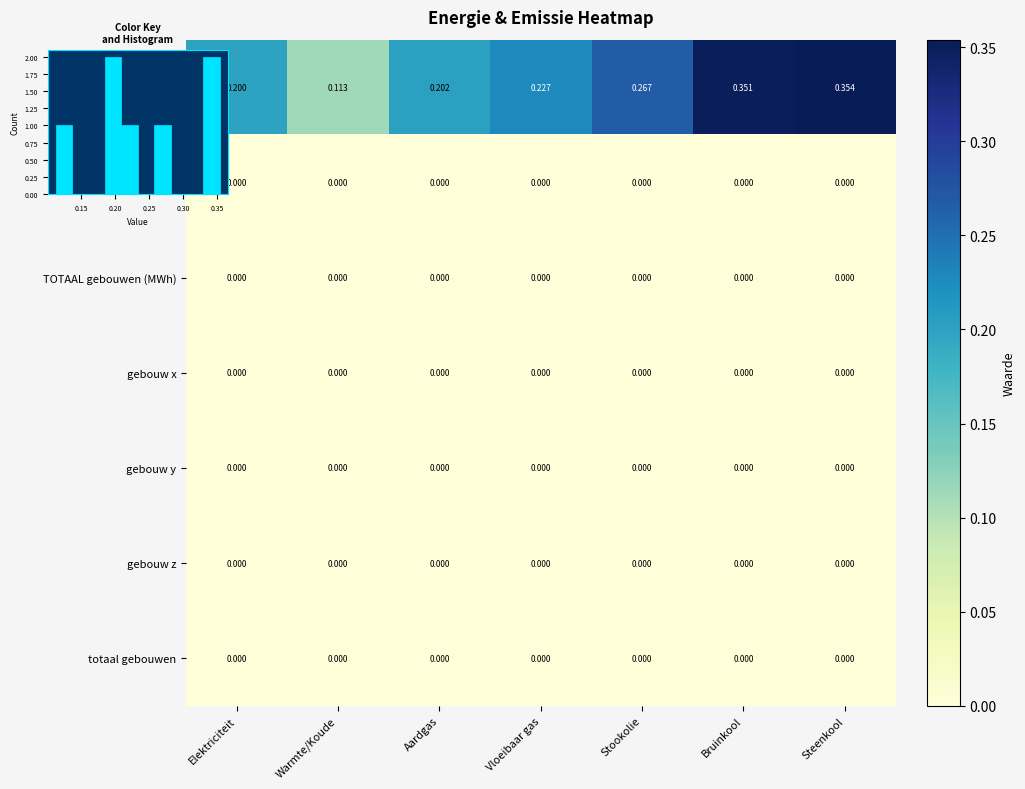

Between Bruinkool and Steenkool, which series saw the biggest shift?

emissiefactoren